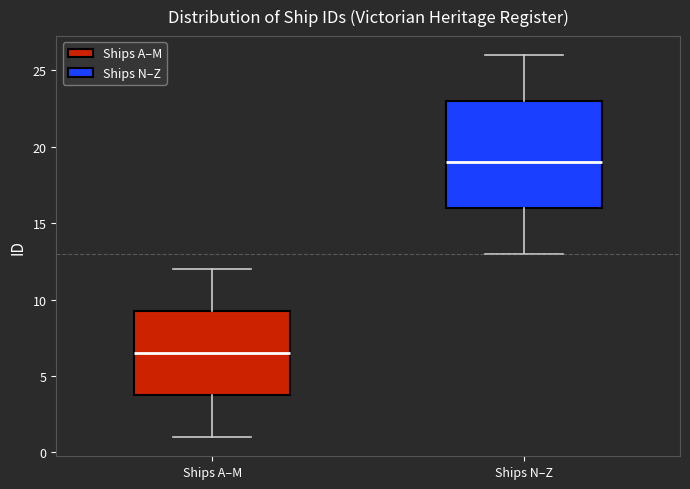

Reading left to right, read every box against the y-axis: the position of its median line, the range the box covers, and the ends of its whiskers. The values are not printed on the chart, so give them approximately, as read against the axis.

Ships A–M: median 6.5, box 4.0 to 9.5, whiskers 1.0 to 12.0
Ships N–Z: median 19.0, box 16.0 to 23.0, whiskers 13.0 to 26.0